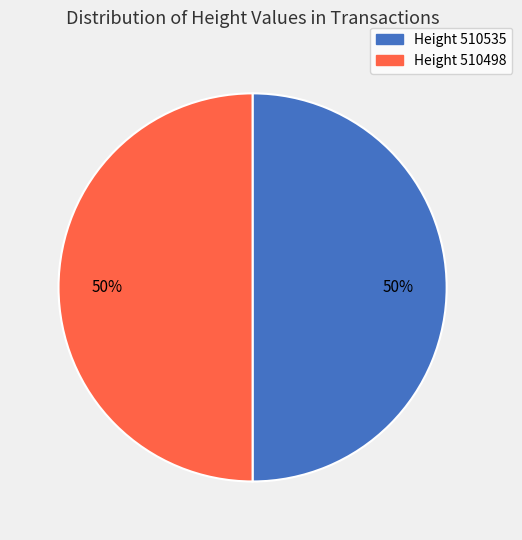

To the nearest percent, what is the average slice percentage?

50%